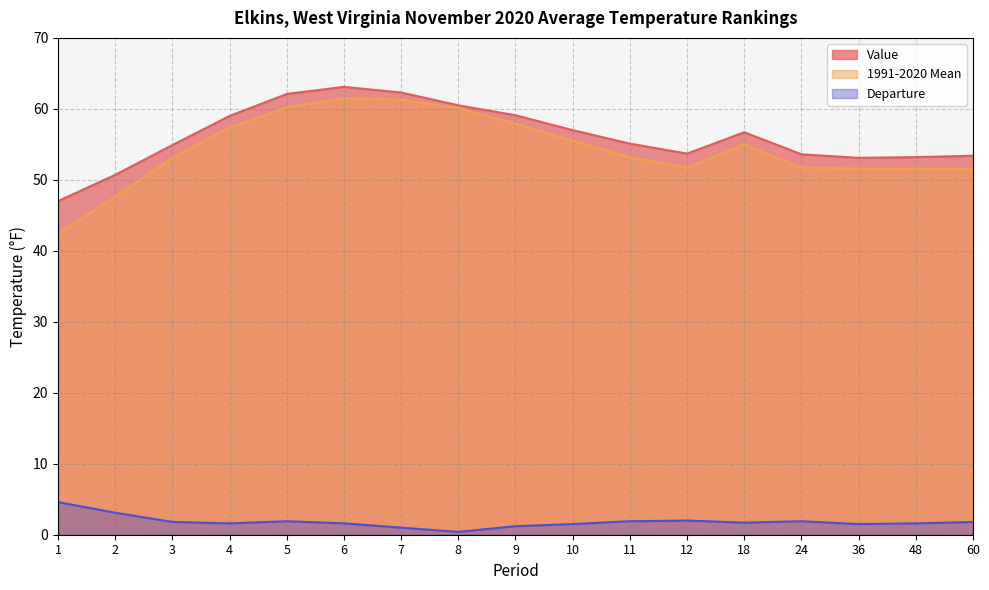

Which label corresponds to the smallest value in the chart?

8